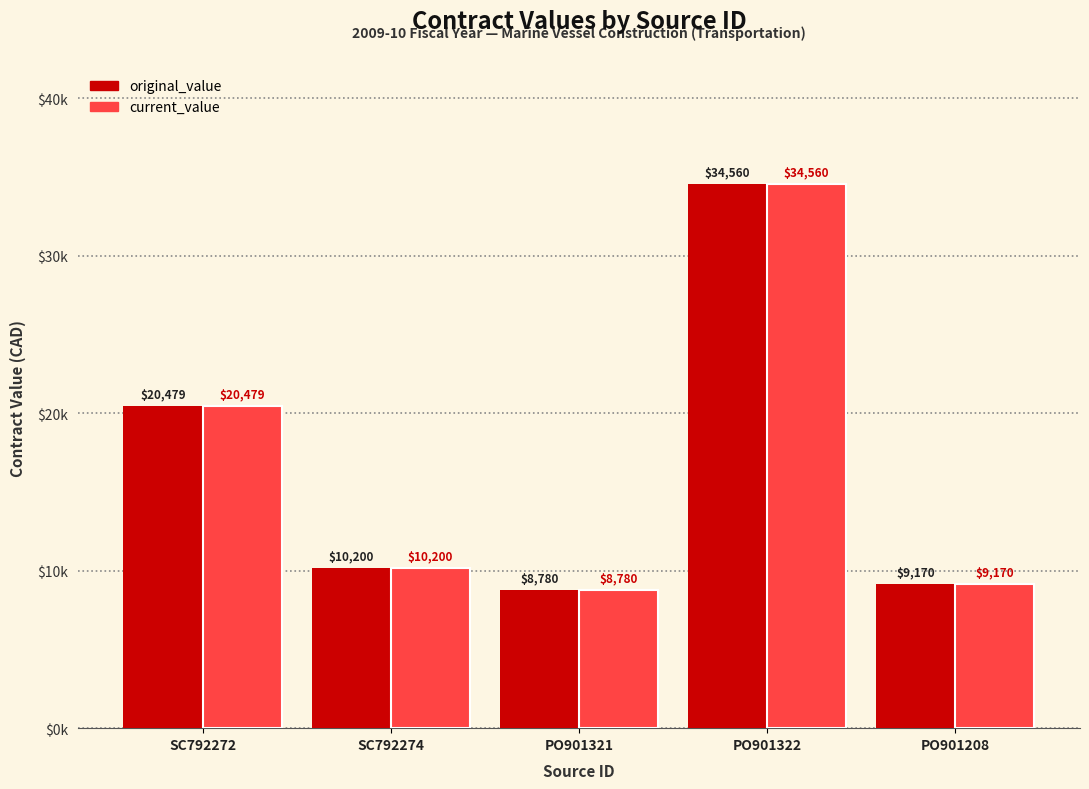

What are all the series names shown in the legend?

original_value, current_value